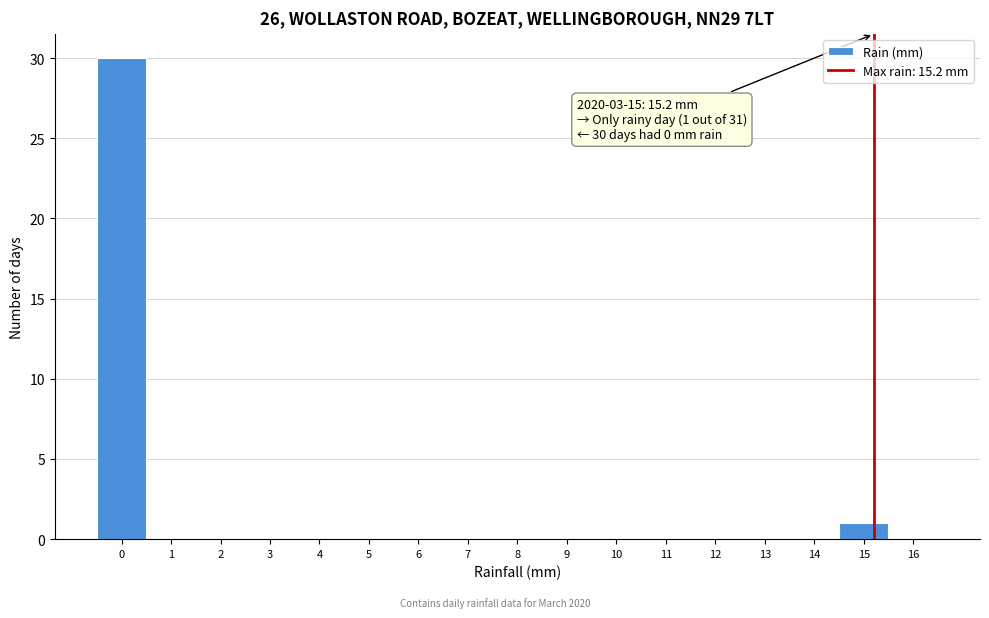

Over which range of the x-axis is the bar tallest?

-0.5 to 0.5